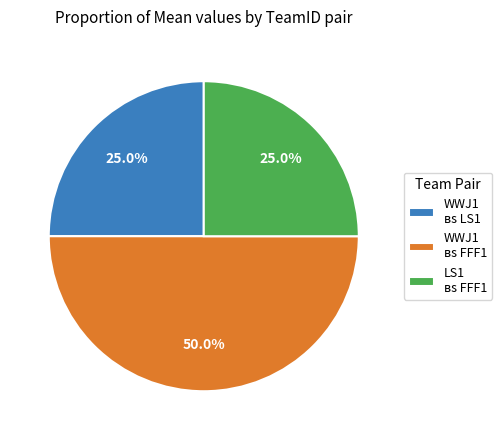

Which category has the biggest portion of the pie?

WWJ1 вs FFF1